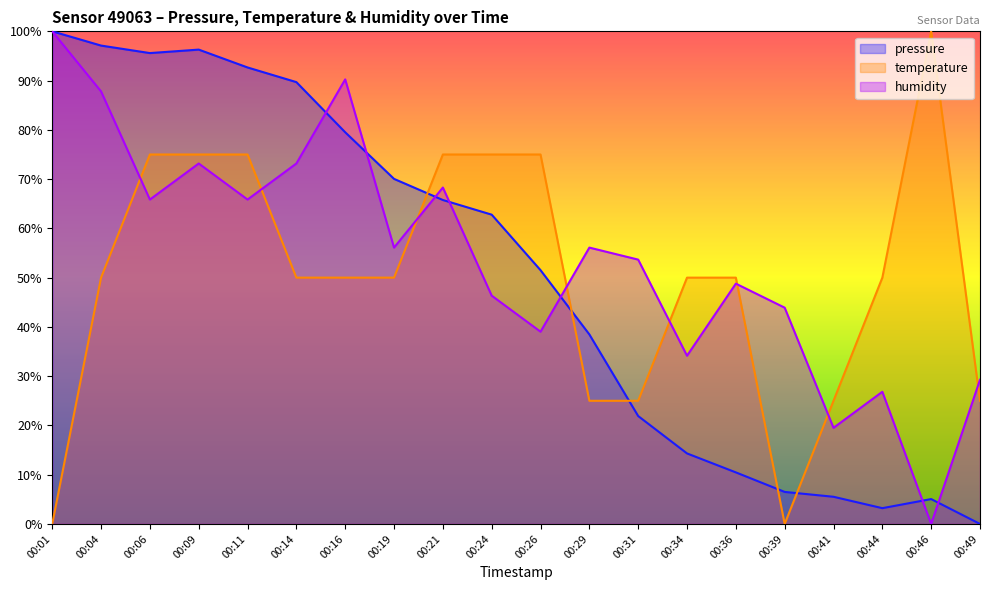

Between 00:11 and 00:41, which series saw the biggest shift?

pressure